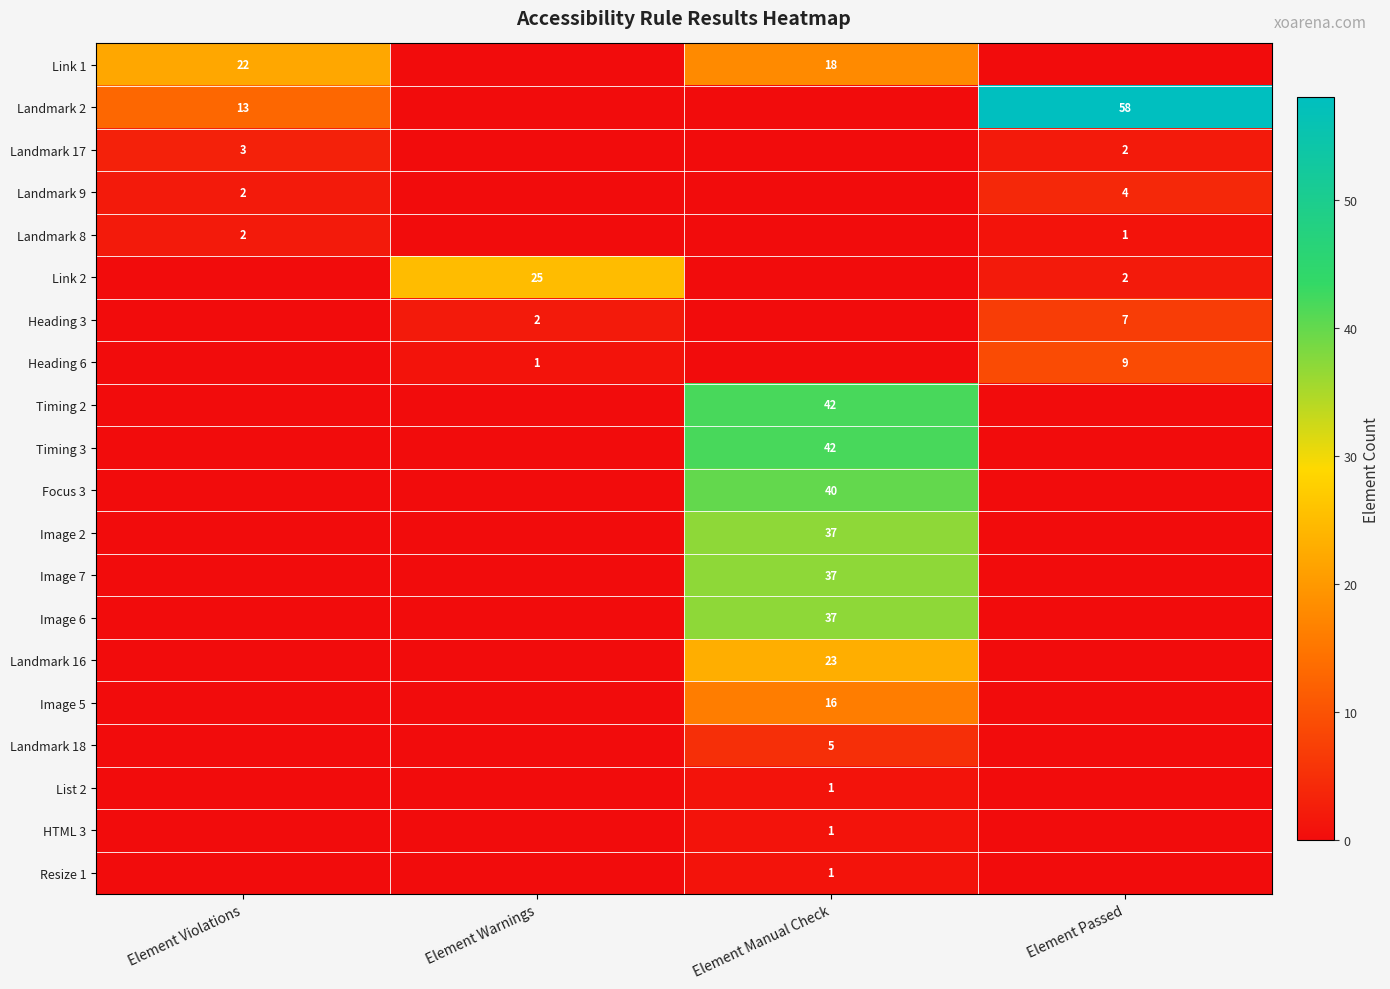

Which has a higher value, Element Passed or Element Manual Check?

Element Manual Check